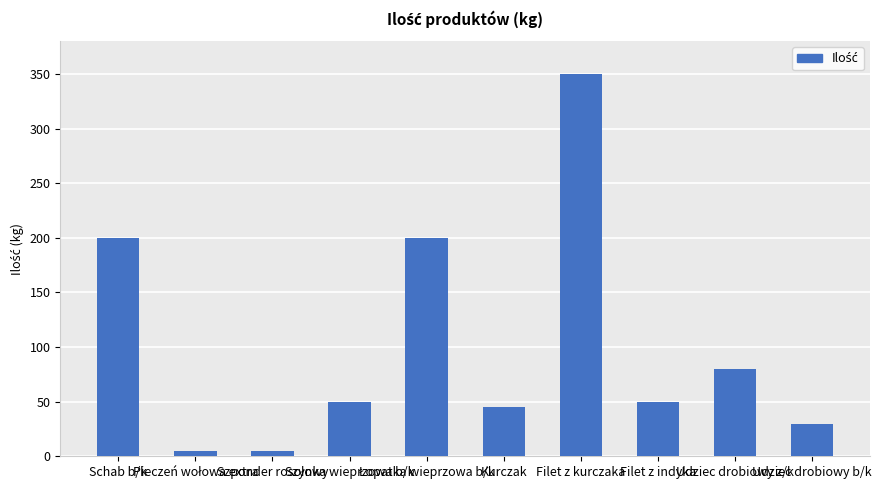

What is the maximum value shown in the chart?

350